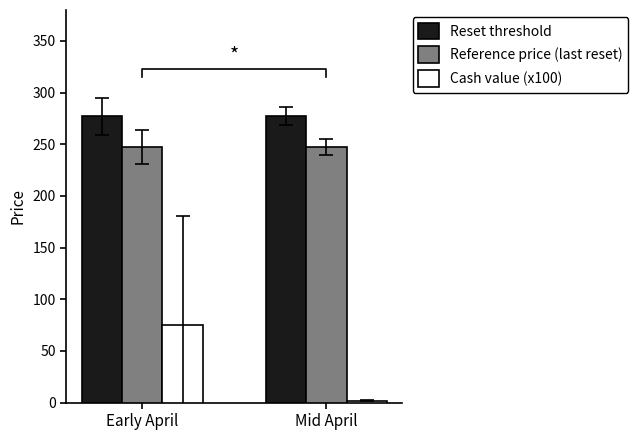

What is the highest value of the Reference price (last reset) series?

247.5